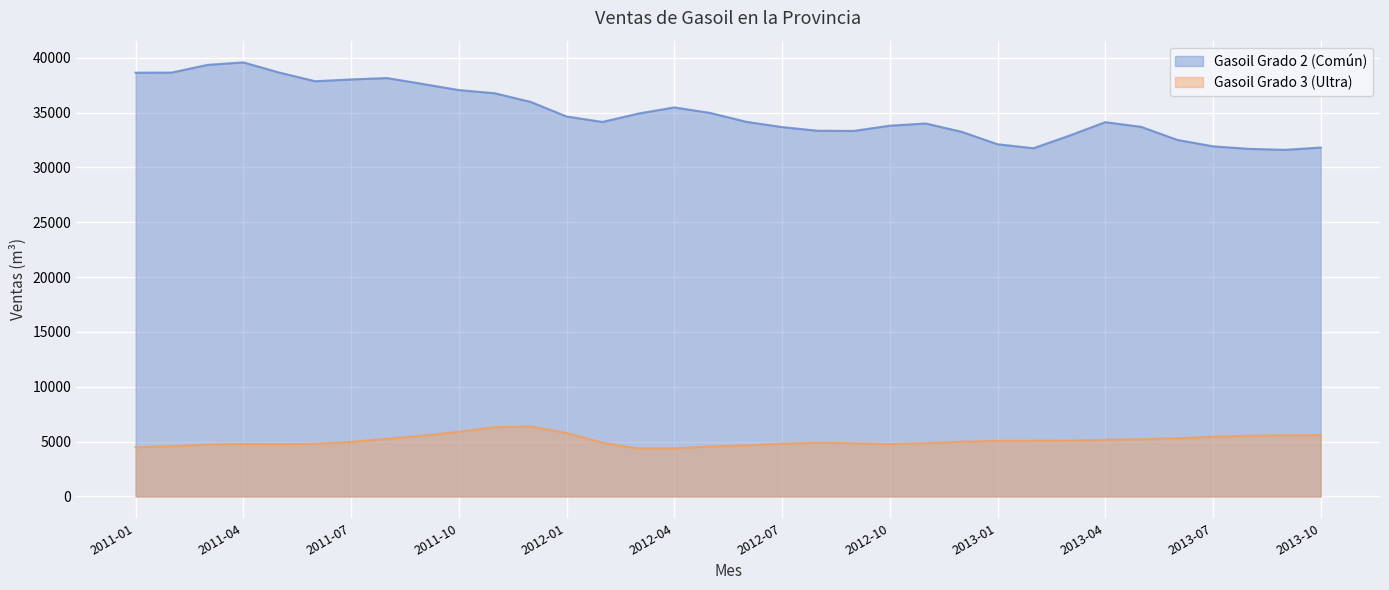

Rank the series at 2012-04 from highest to lowest value.

Gasoil Grado 2 (Común), Gasoil Grado 3 (Ultra)